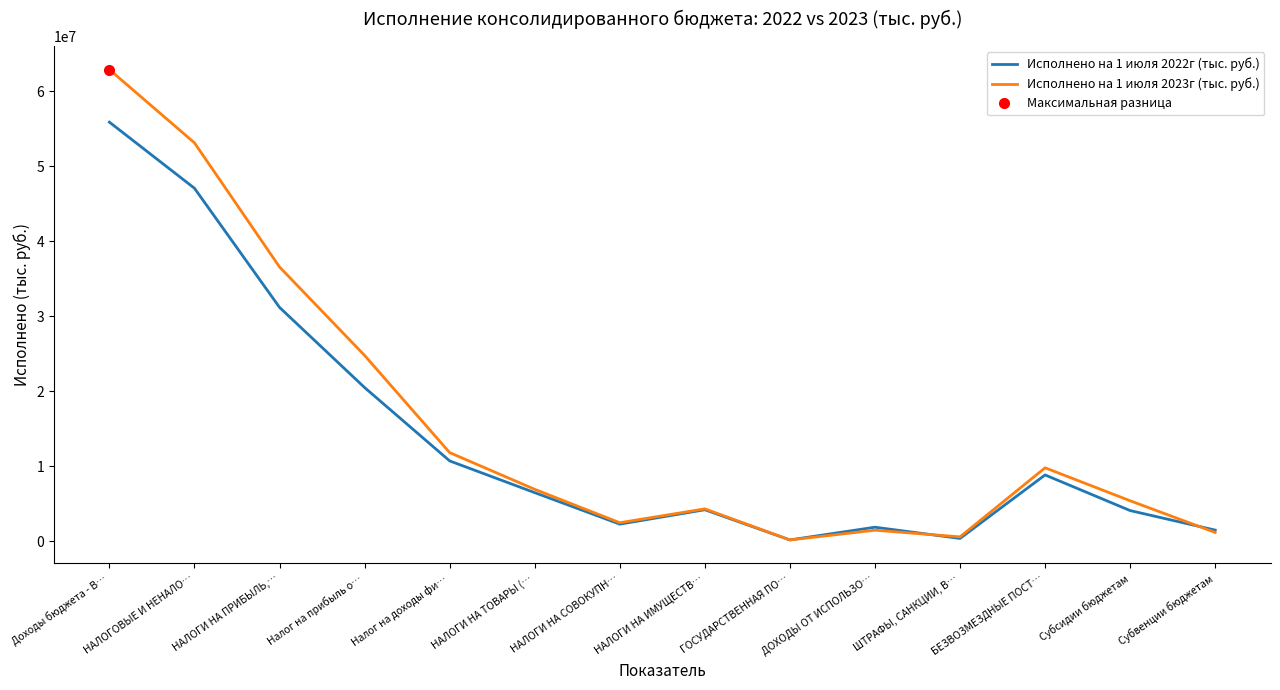

Is the value of Исполнено на 1 июля 2023г (тыс. руб.) at ШТРАФЫ, САНКЦИИ, В… greater than the value of Исполнено на 1 июля 2022г (тыс. руб.) at НАЛОГИ НА ИМУЩЕСТВ…?

No